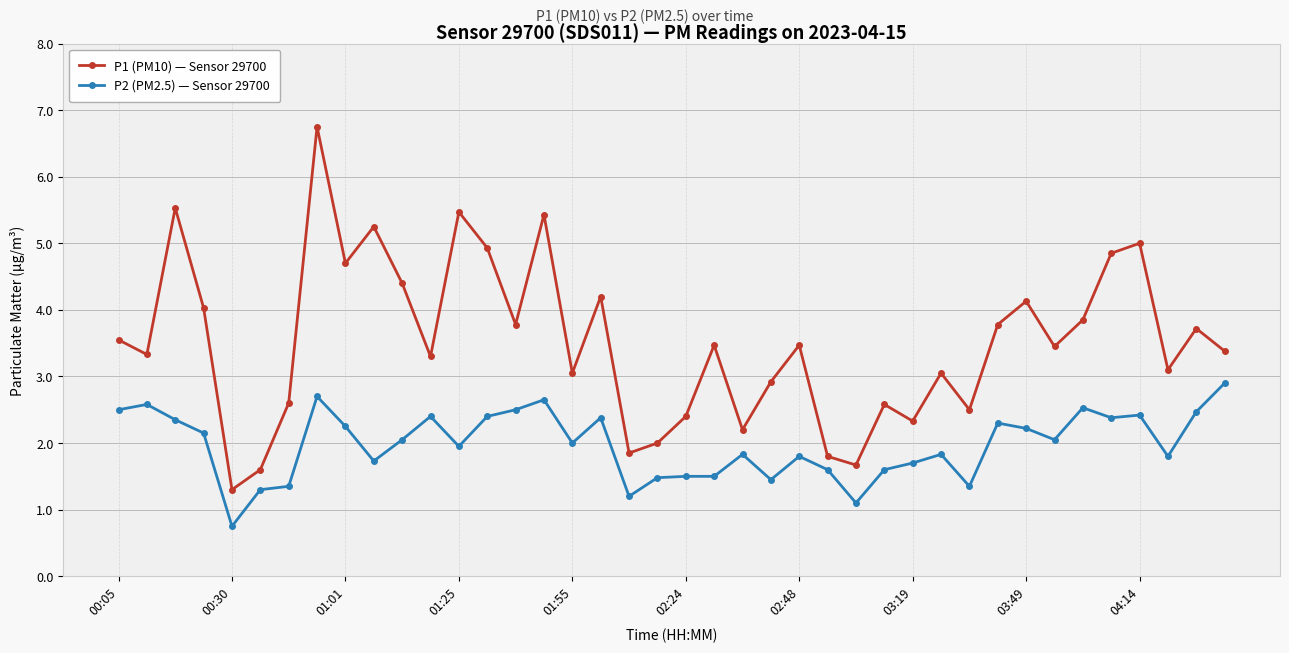

In P1 (PM10) — Sensor 29700, how many points are higher than both neighbors (excluding endpoints)?

13